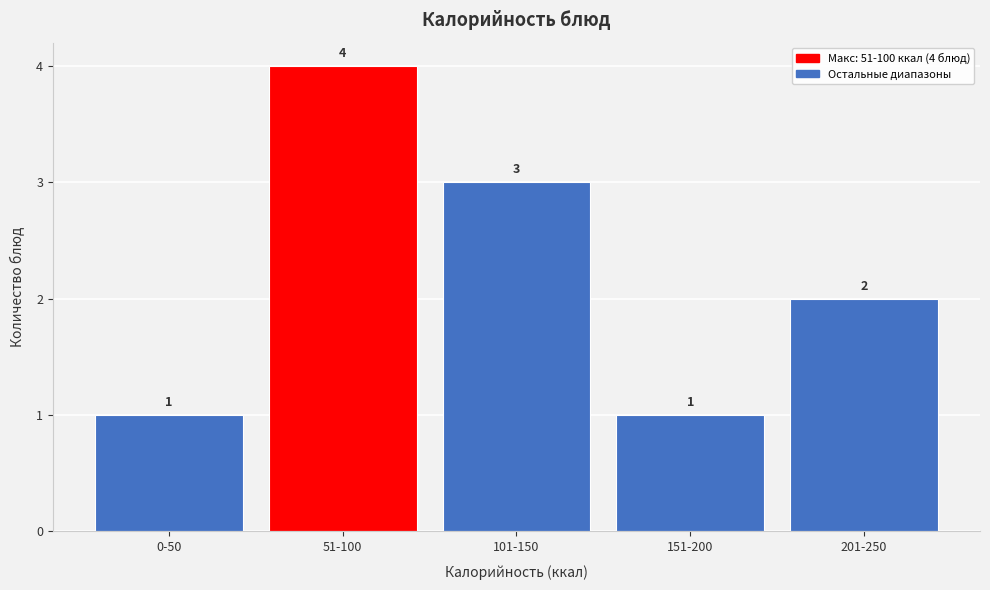

Reading right to left, what are all the values shown in this chart?

201-250=2	151-200=1	101-150=3	51-100=4	0-50=1